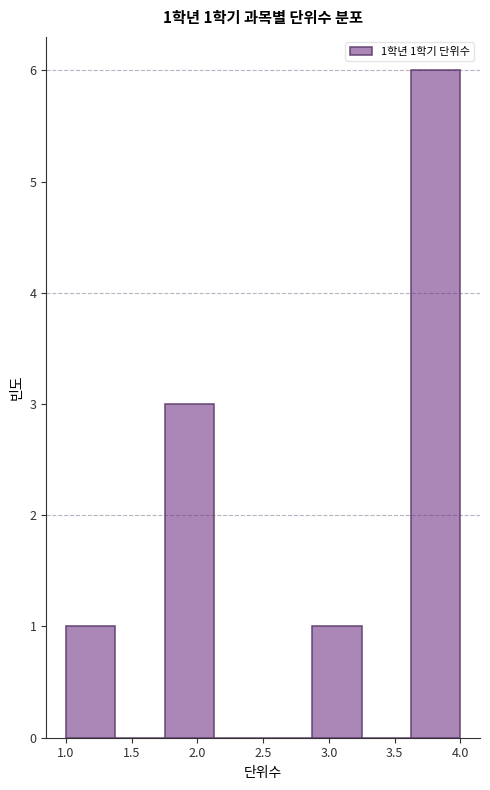

Which range on the x-axis has the tallest bar?

3.625 to 4.000